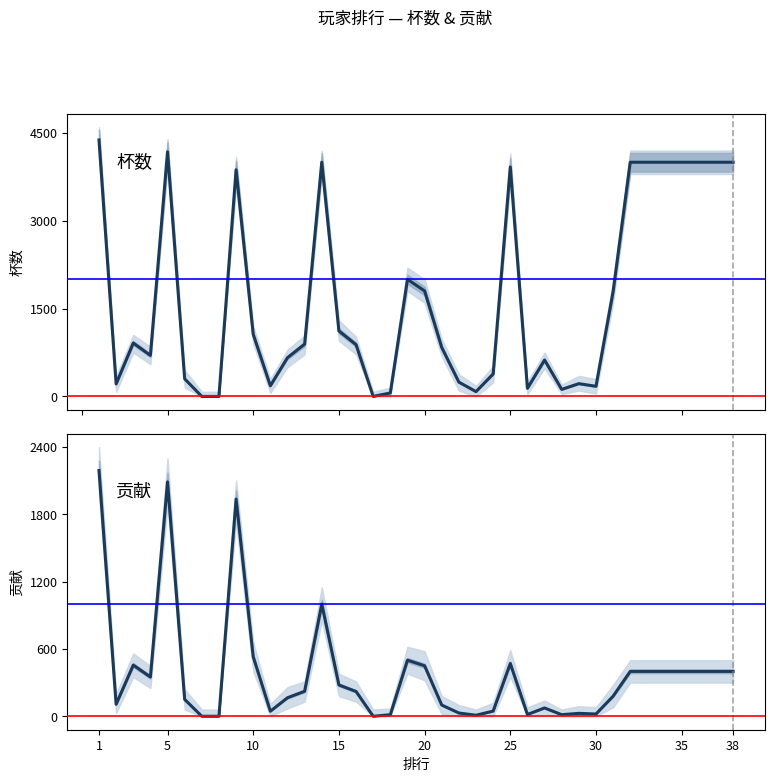

What is the average value of the 杯数 series?

1678